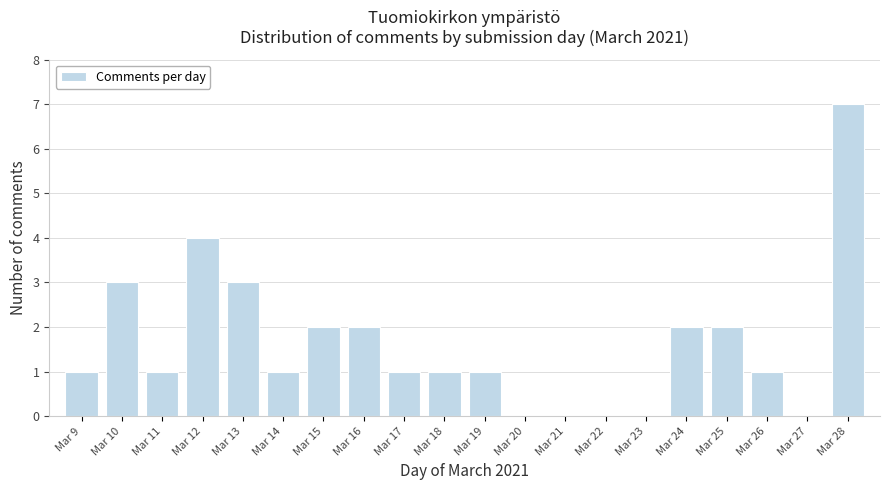

Reading right to left, extract all data points from this chart.

Mar 28=7	Mar 27=0	Mar 26=1	Mar 25=2	Mar 24=2	Mar 23=0	Mar 22=0	Mar 21=0	Mar 20=0	Mar 19=1	Mar 18=1	Mar 17=1	Mar 16=2	Mar 15=2	Mar 14=1	Mar 13=3	Mar 12=4	Mar 11=1	Mar 10=3	Mar 9=1